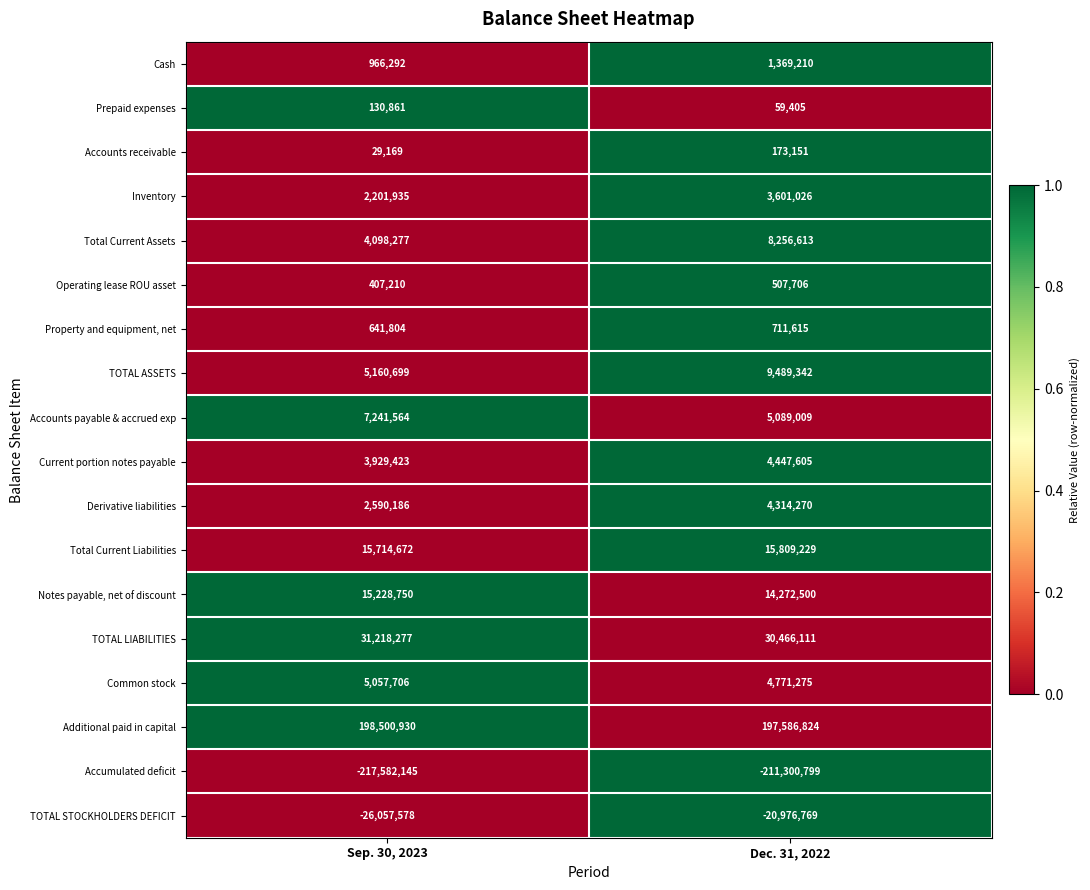

List the series in order of their peak value, highest first.

Additional paid in capital, TOTAL LIABILITIES, Total Current Liabilities, Notes payable, net of discount, TOTAL ASSETS, Total Current Assets, Accounts payable & accrued exp, Common stock, Current portion notes payable, Derivative liabilities, Inventory, Cash, Property and equipment, net, Operating lease ROU asset, Accounts receivable, Prepaid expenses, TOTAL STOCKHOLDERS DEFICIT, Accumulated deficit